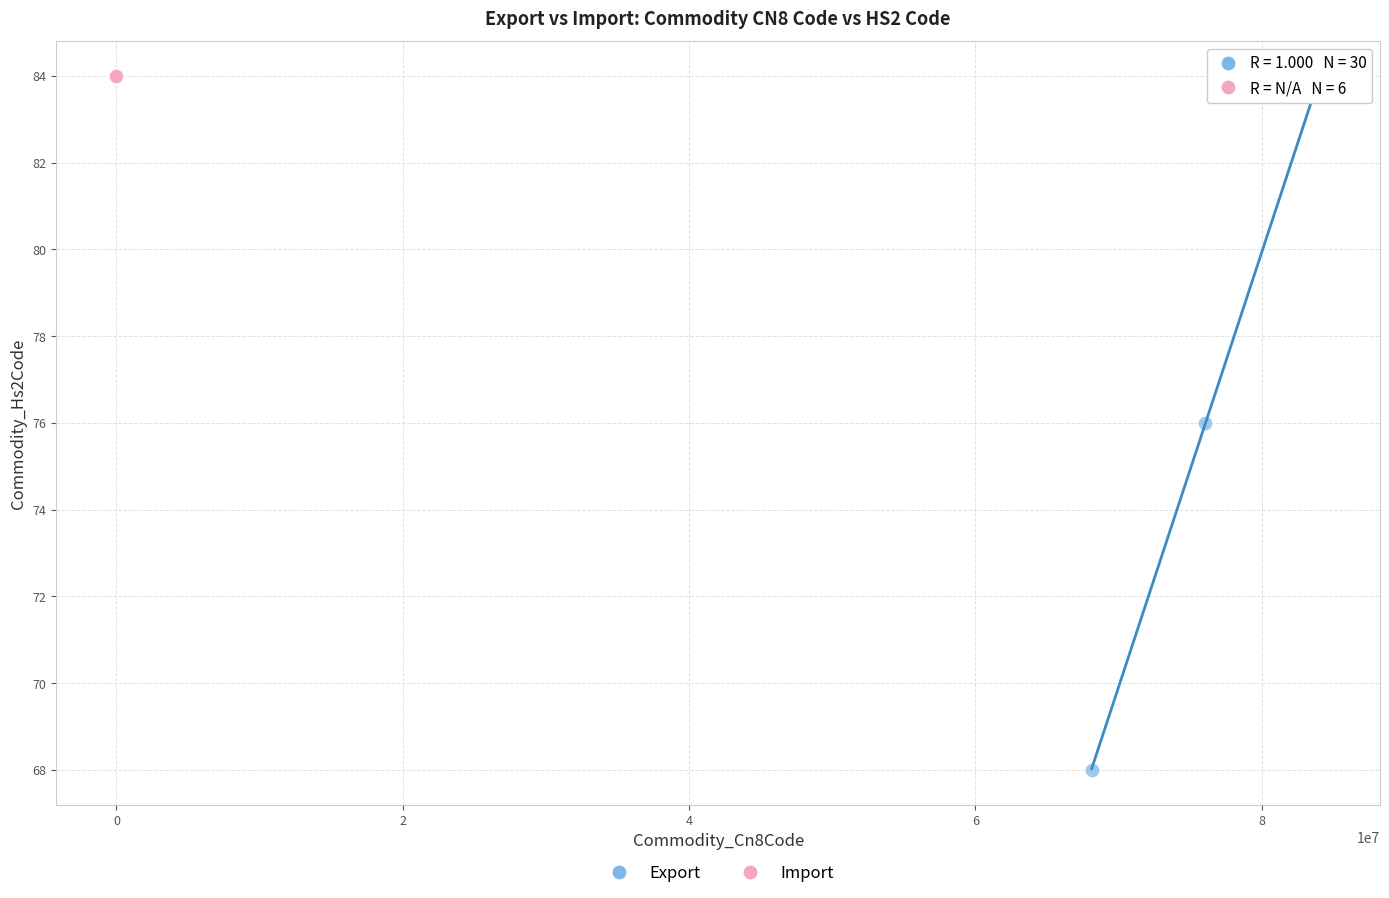

Which series reaches the minimum Y coordinate?

Export